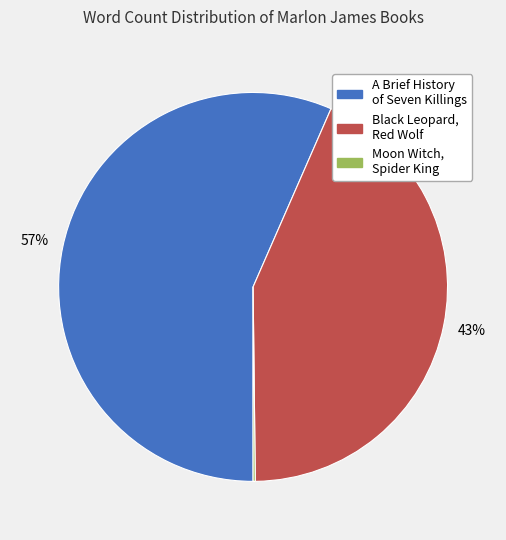

Combined, do Black Leopard, Red Wolf and A Brief History of Seven Killings account for over 50%?

Yes